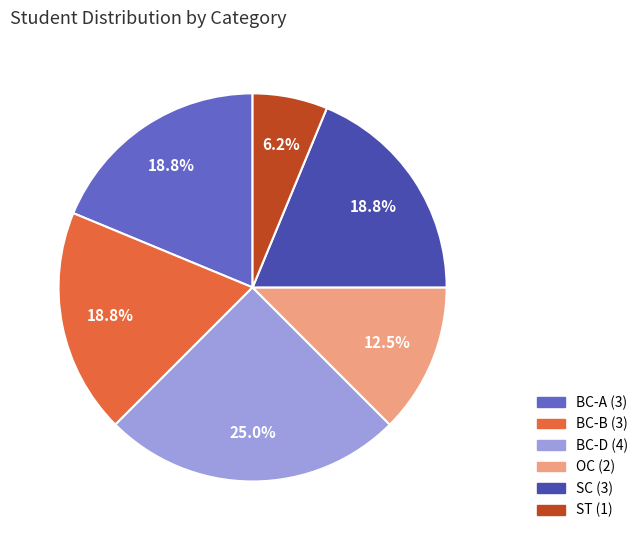

What is the total percentage of ST and BC-A?

25.0%